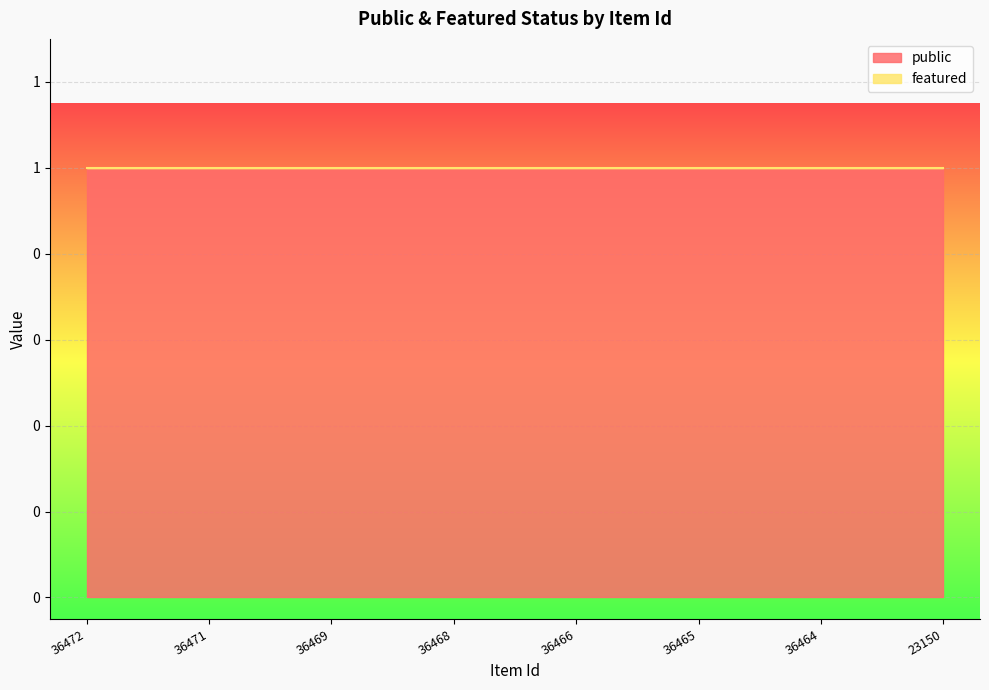

The value of public at 36471 is 1. True or false?

True